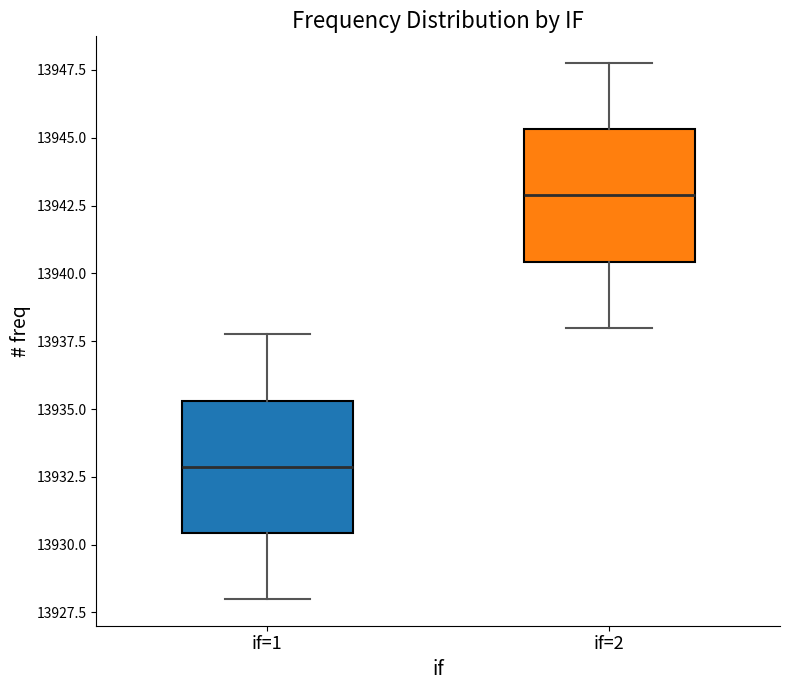

Reading left to right, read every box against the y-axis: the position of its median line, the range the box covers, and the ends of its whiskers. The values are not printed on the chart, so give them approximately, as read against the axis.

if=1: median 13933.0, box 13930.5 to 13935.5, whiskers 13928.0 to 13938.0
if=2: median 13943.0, box 13940.5 to 13945.5, whiskers 13938.0 to 13948.0